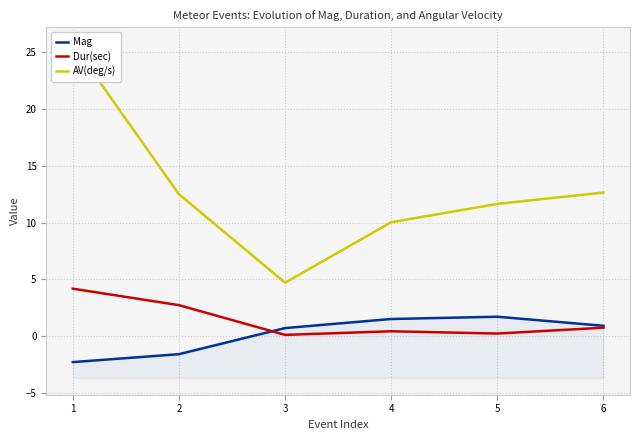

Reading right to left, list all the values displayed in this chart.

Mag: 6=0.9	5=1.7	4=1.5	3=0.7	2=-1.6	1=-2.3
Dur(sec): 6=0.7	5=0.2	4=0.4	3=0.1	2=2.7	1=4.2
AV(deg/s): 6=12.6	5=11.6	4=10.0	3=4.7	2=12.5	1=25.7